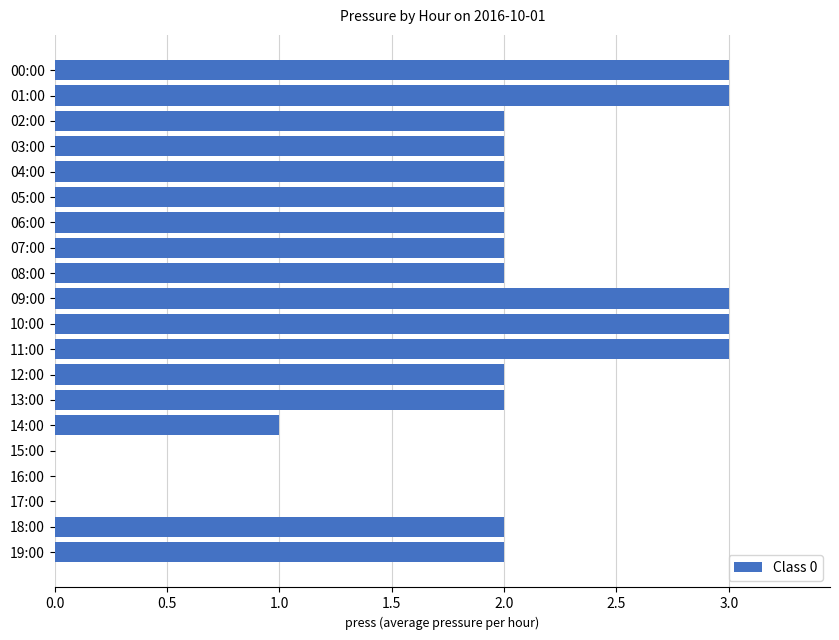

What is the change in value from 00:00 to 15:00?

-3